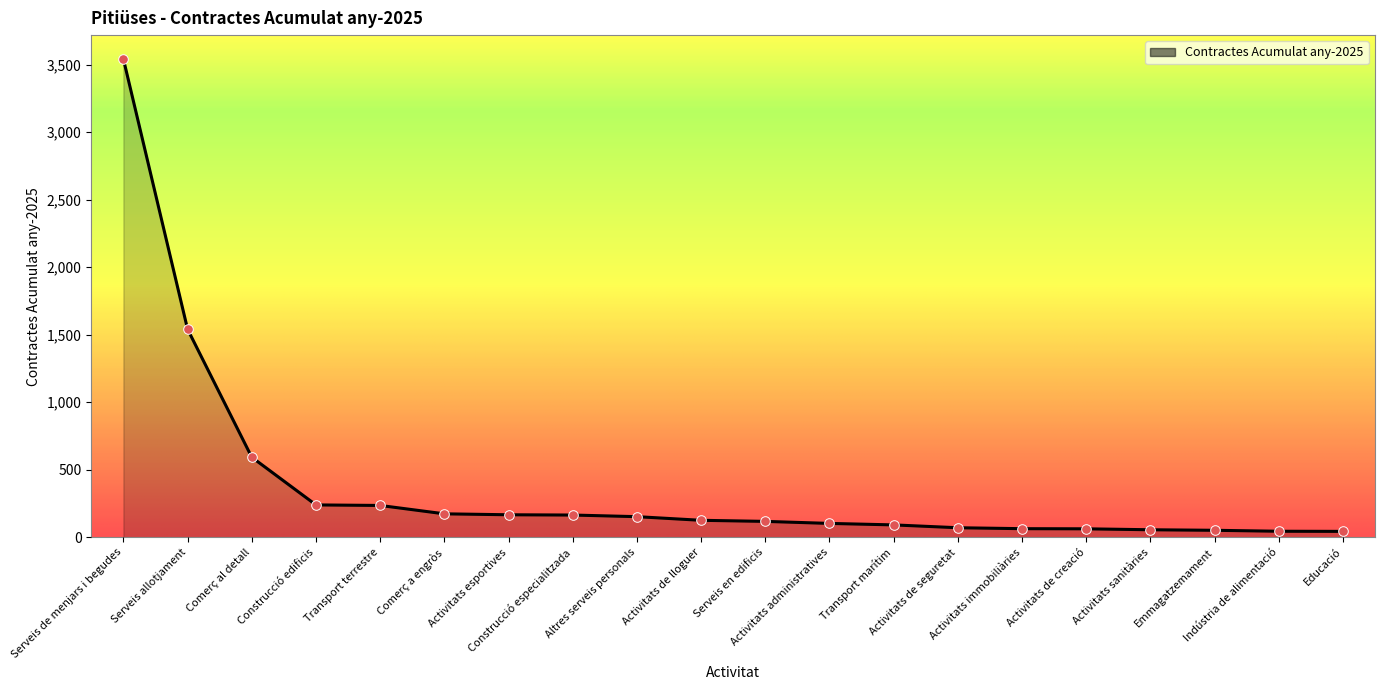

What is the change in value from Serveis allotjament to Activitats esportives?

-1374